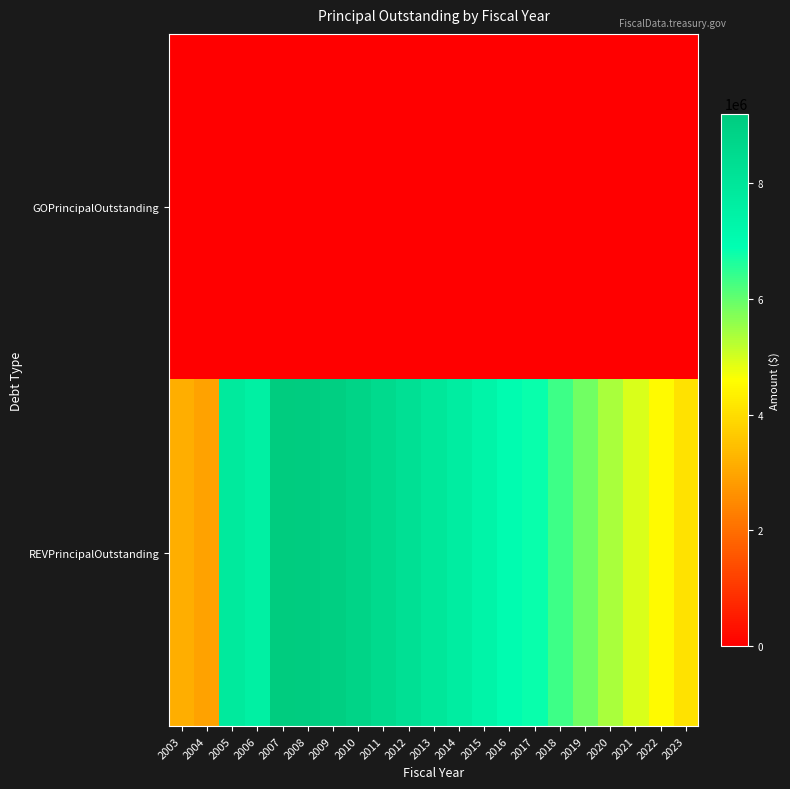

At 2008, list the series in order from smallest to largest.

GOPrincipalOutstanding, REVPrincipalOutstanding